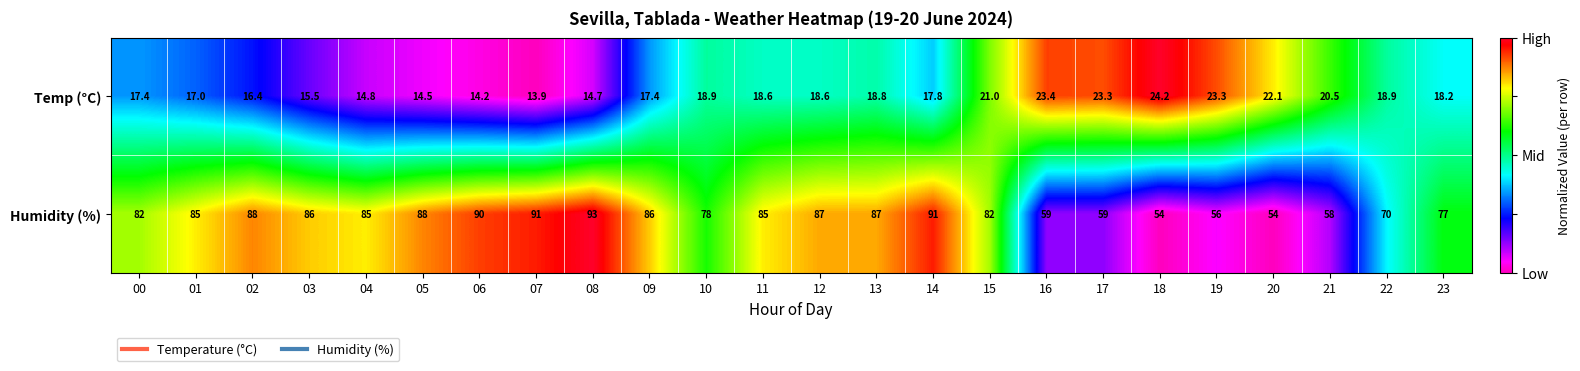

Which series has the widest spread of values?

Humidity (%)